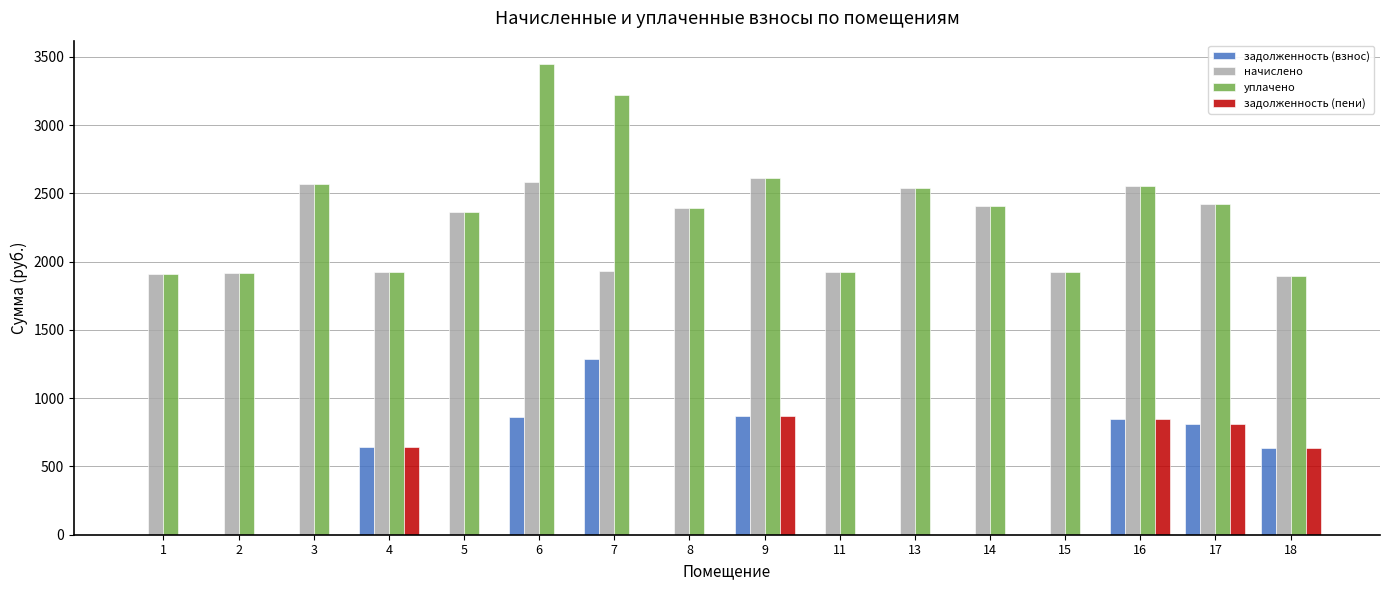

What is the maximum value for задолженность (пени)?

870.1